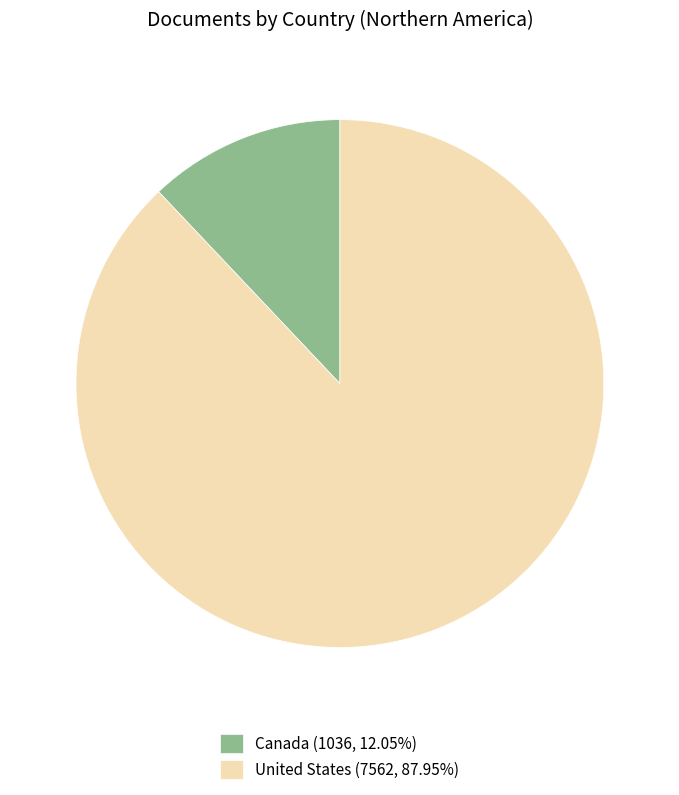

Approximately how many times larger is the value at United States (7562, 87.95%) compared to Canada (1036, 12.05%)?

7.3